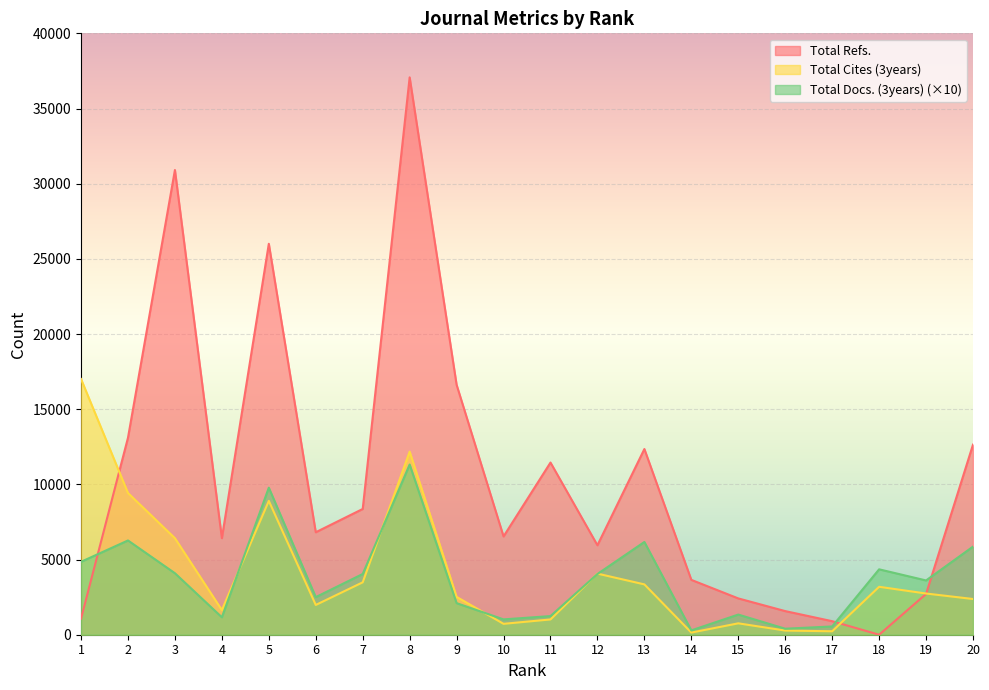

Reading left to right, what are all the values shown in this chart?

Total Refs.: 1=1066	2=13099	3=30908	4=6423	5=26001	6=6816	7=8364	8=37071	9=16624	10=6537	11=11452	12=5950	13=12351	14=3648	15=2415	16=1571	17=900	18=0	19=2710	20=12644
Total Cites (3years): 1=17008	2=9427	3=6419	4=1639	5=8903	6=1980	7=3485	8=12176	9=2516	10=725	11=1016	12=4064	13=3348	14=143	15=758	16=277	17=229	18=3188	19=2741	20=2376
Total Docs. (3years): 1=4850	2=6270	3=4090	4=1160	5=9780	6=2500	7=4040	8=11320	9=2100	10=1020	11=1240	12=4040	13=6170	14=290	15=1340	16=400	17=550	18=4350	19=3610	20=5860